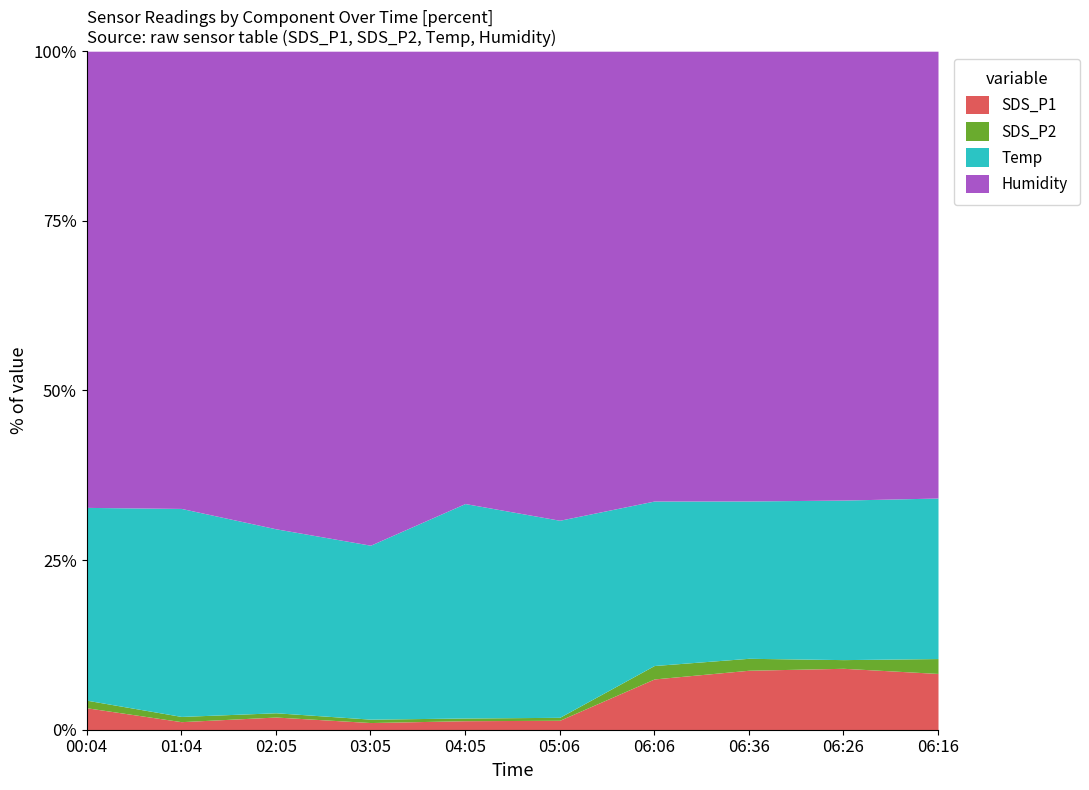

How many data points in Humidity are above 53?

5